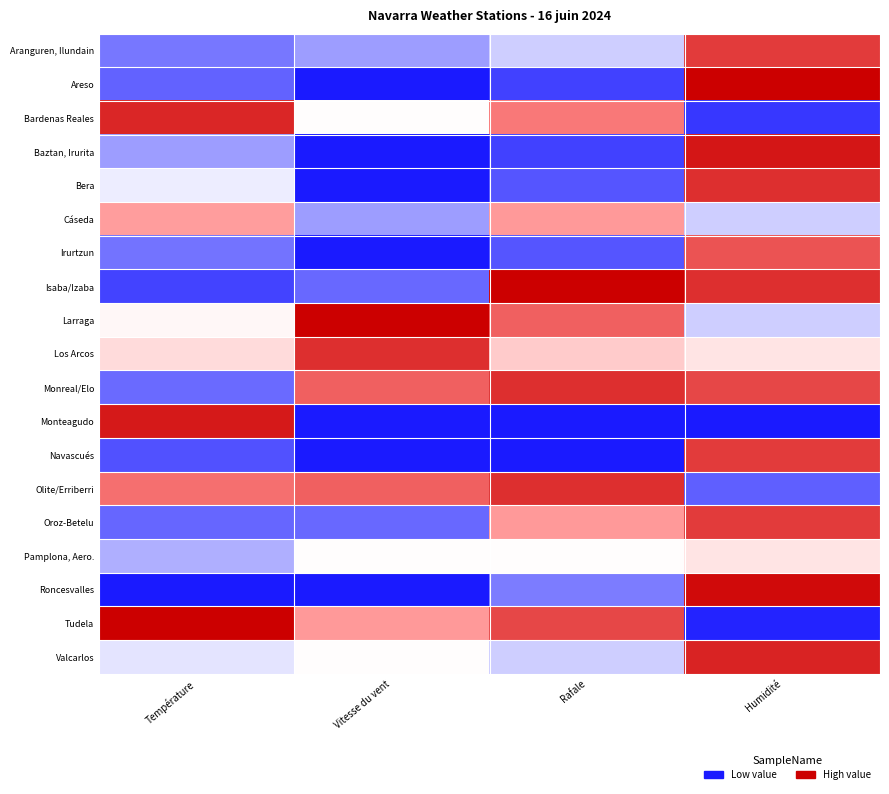

What is the spread (max minus min) of values at Rafale?

1.0